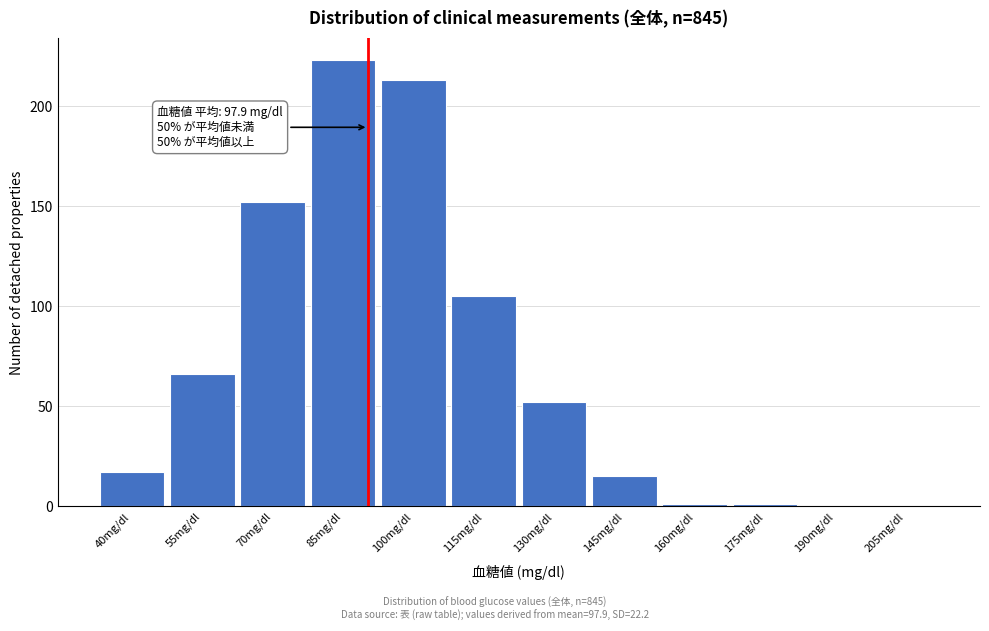

Reading left to right, extract all data points from this chart.

40mg/dl=17	55mg/dl=66	70mg/dl=152	85mg/dl=223	100mg/dl=213	115mg/dl=105	130mg/dl=52	145mg/dl=15	160mg/dl=1	175mg/dl=1	190mg/dl=0	205mg/dl=0